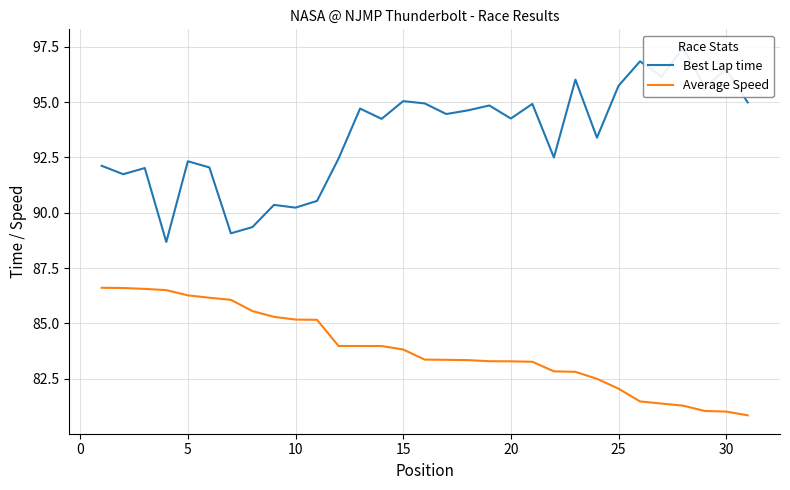

The Average Speed series shows 142.0 at 30. True or false?

False